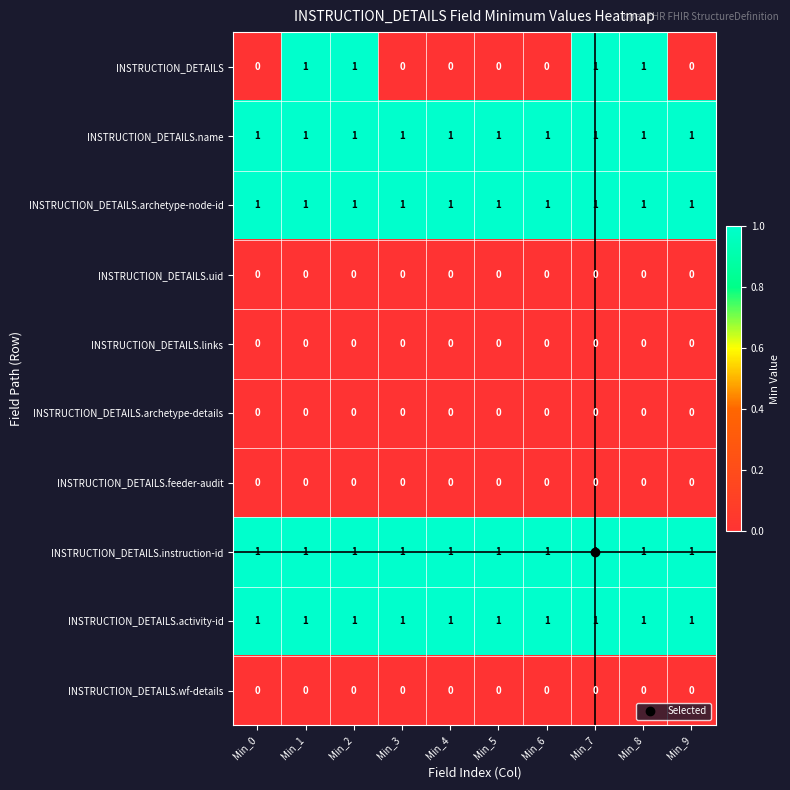

True or false: INSTRUCTION_DETAILS.archetype-details has a value of 0 at Min_5.

True